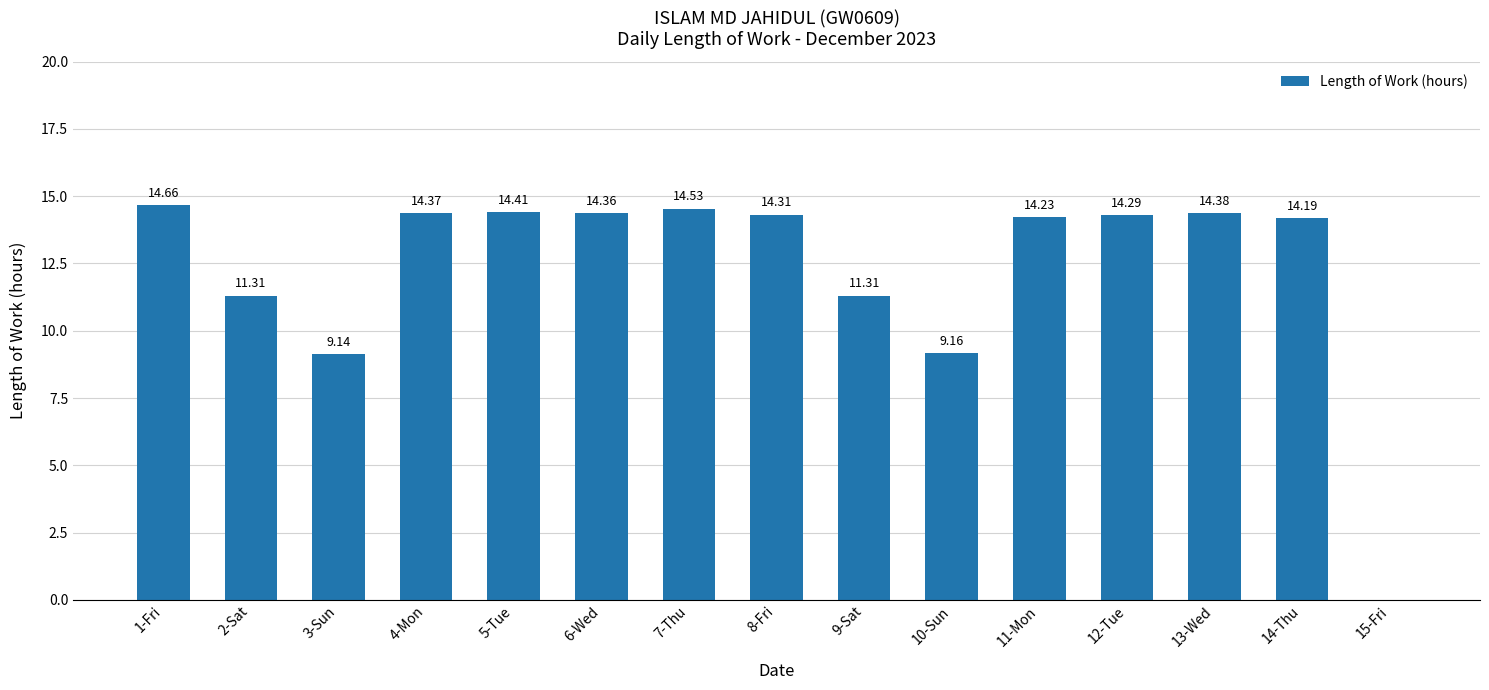

Which has a higher value, 4-Mon or 11-Mon?

4-Mon